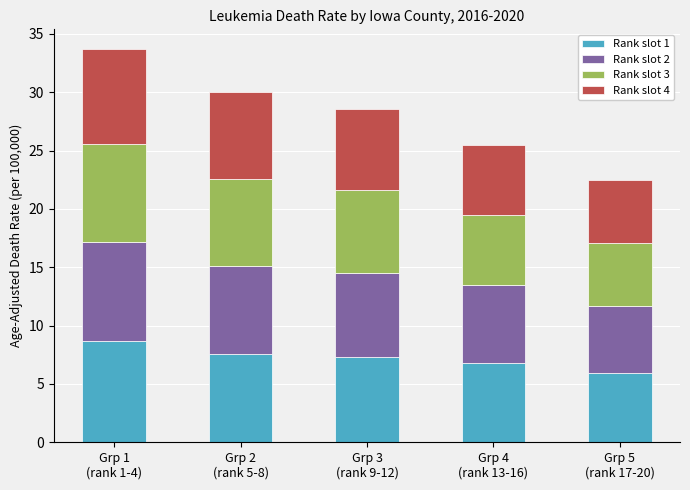

What is the difference between the second highest and second lowest values in the Rank slot 1 series?

0.8